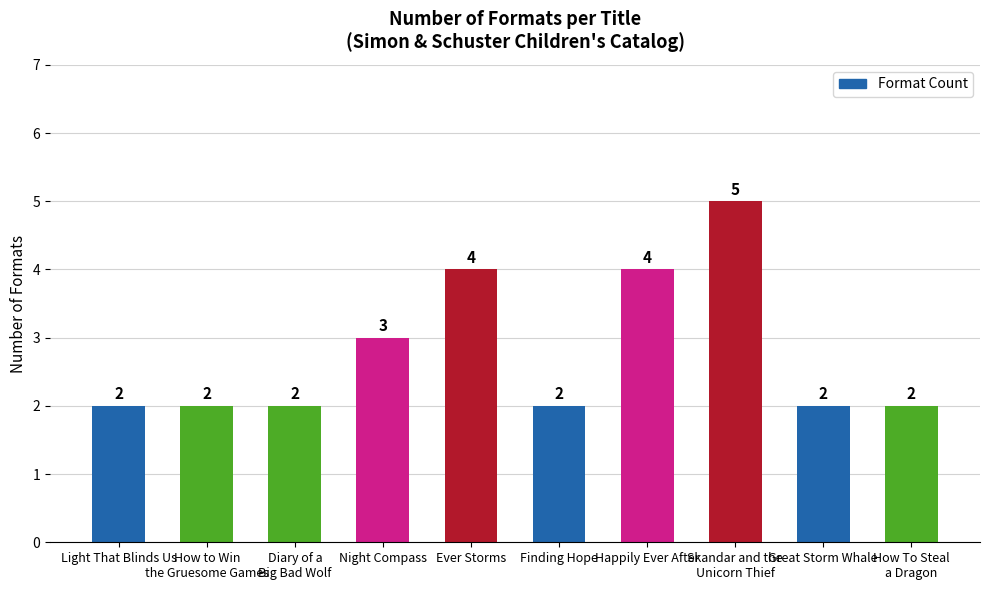

True or false: the data shows 5 at Night Compass.

False